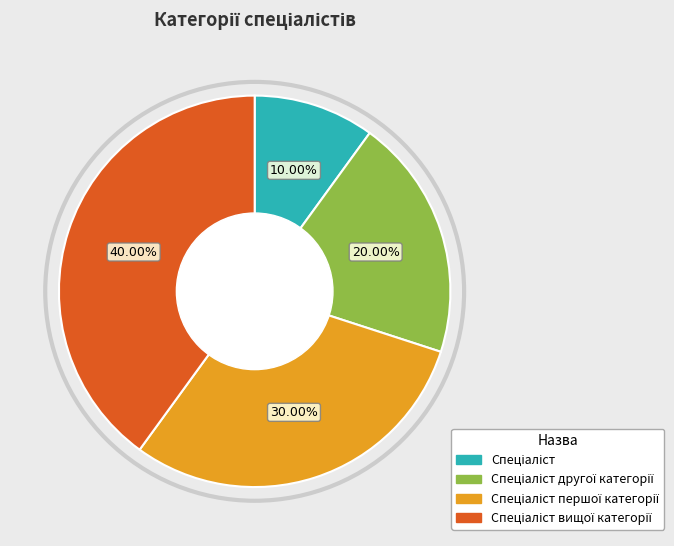

Is there a majority slice in this chart?

No